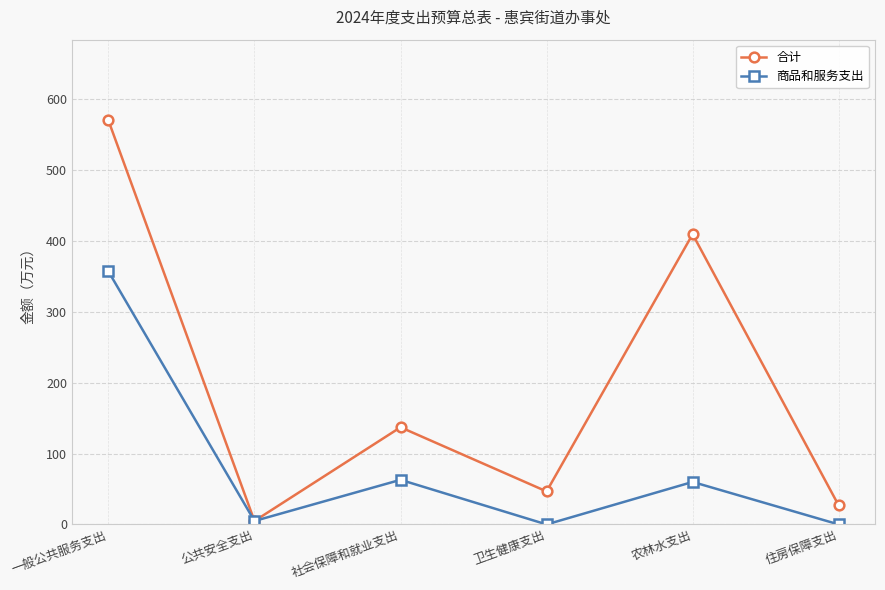

At how many categories does at least one series exceed 293?

2